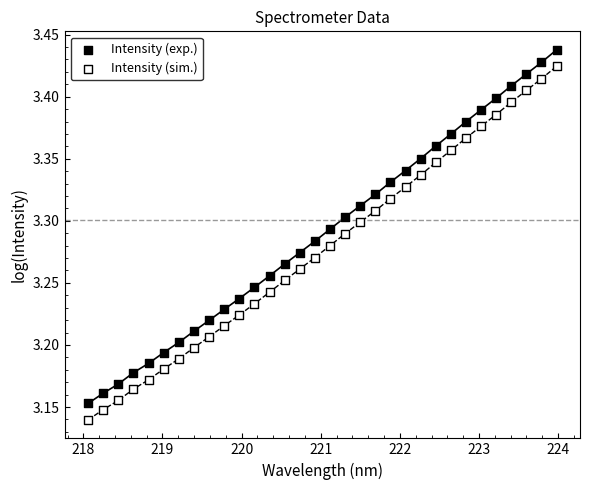

Which series contains the highest Y value?

Intensity (exp.)